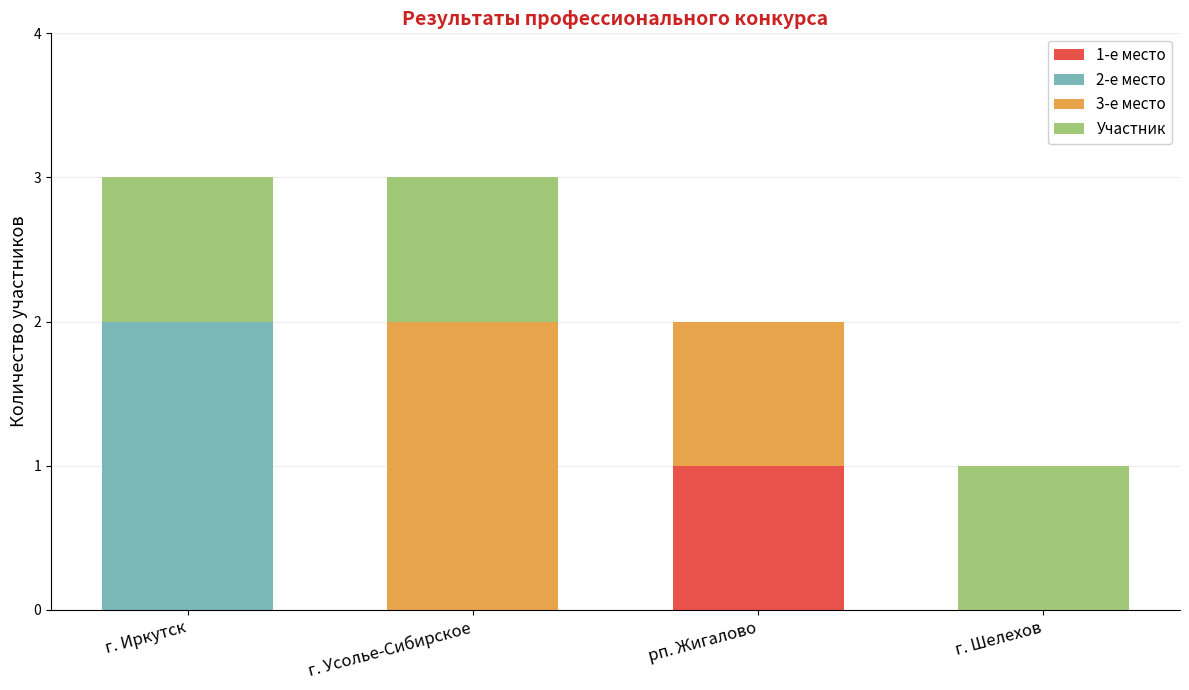

Reading left to right, transcribe the values for 1-е место.

г. Иркутск=0	г. Усолье-Сибирское=0	рп. Жигалово=1	г. Шелехов=0